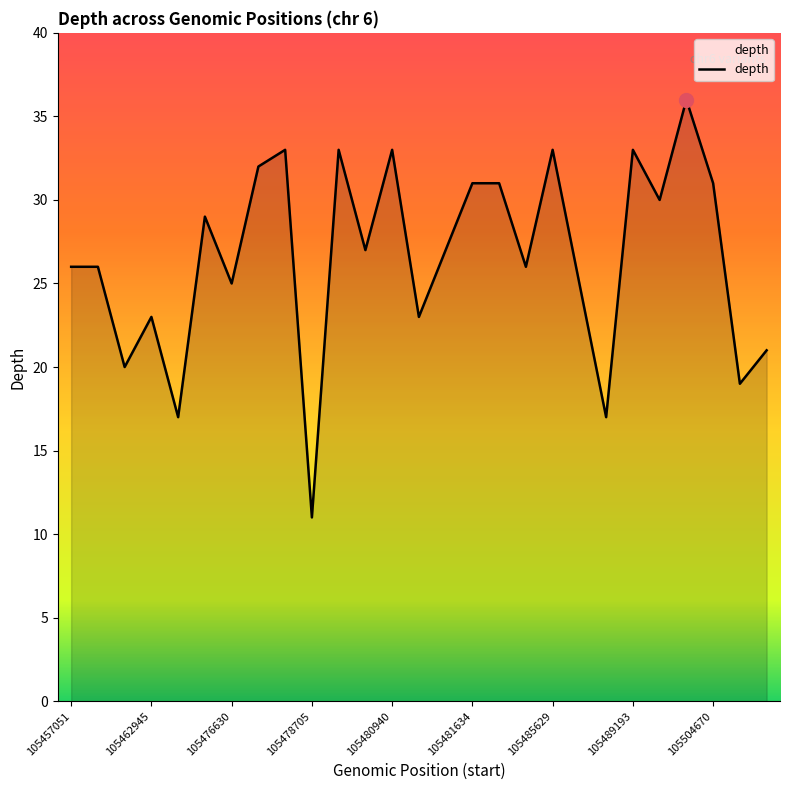

What is the difference between the maximum and minimum values?

25